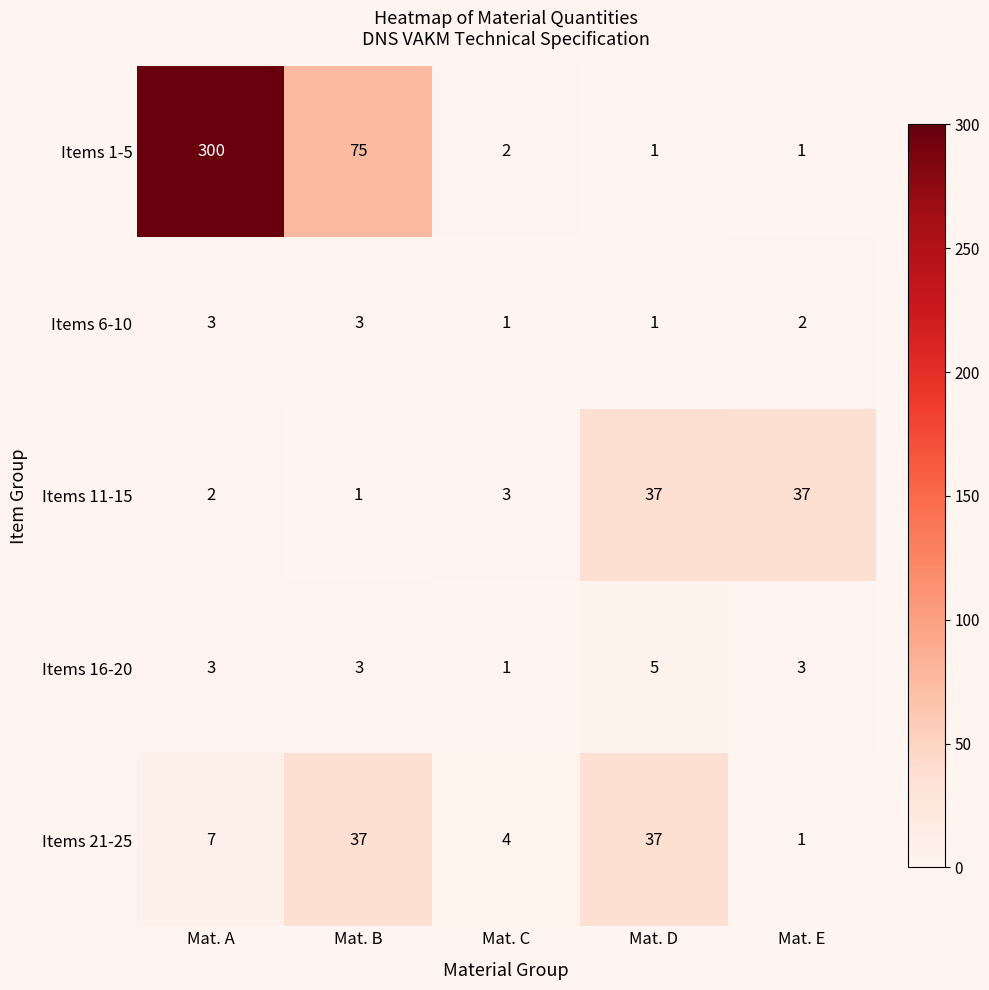

Reading left to right, list all the values displayed in this chart.

Items 1-5: Mat. A=300	Mat. B=75	Mat. C=2	Mat. D=1	Mat. E=1
Items 6-10: Mat. A=3	Mat. B=3	Mat. C=1	Mat. D=1	Mat. E=2
Items 11-15: Mat. A=2	Mat. B=1	Mat. C=3	Mat. D=37	Mat. E=37
Items 16-20: Mat. A=3	Mat. B=3	Mat. C=1	Mat. D=5	Mat. E=3
Items 21-25: Mat. A=7	Mat. B=37	Mat. C=4	Mat. D=37	Mat. E=1